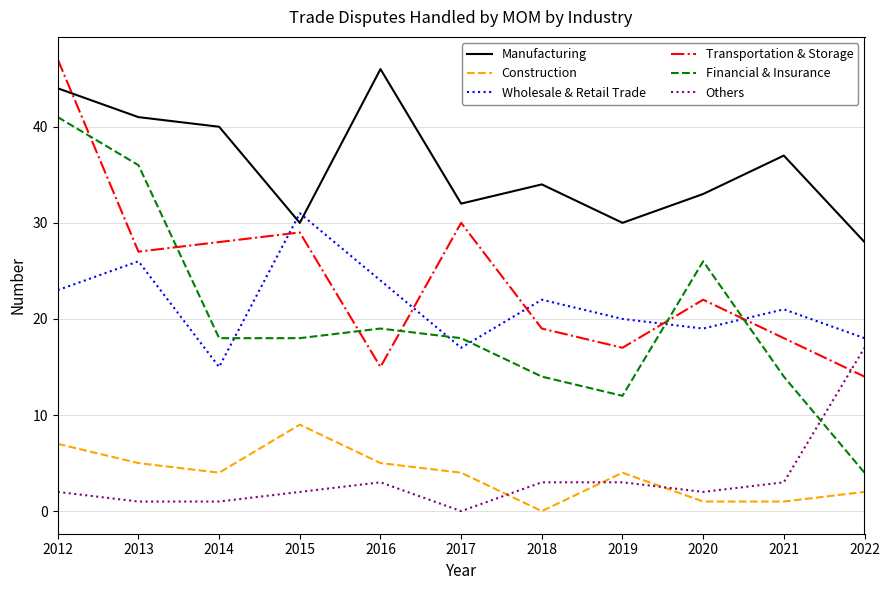

What is the difference between the second highest and second lowest values in the Wholesale & Retail Trade series?

9